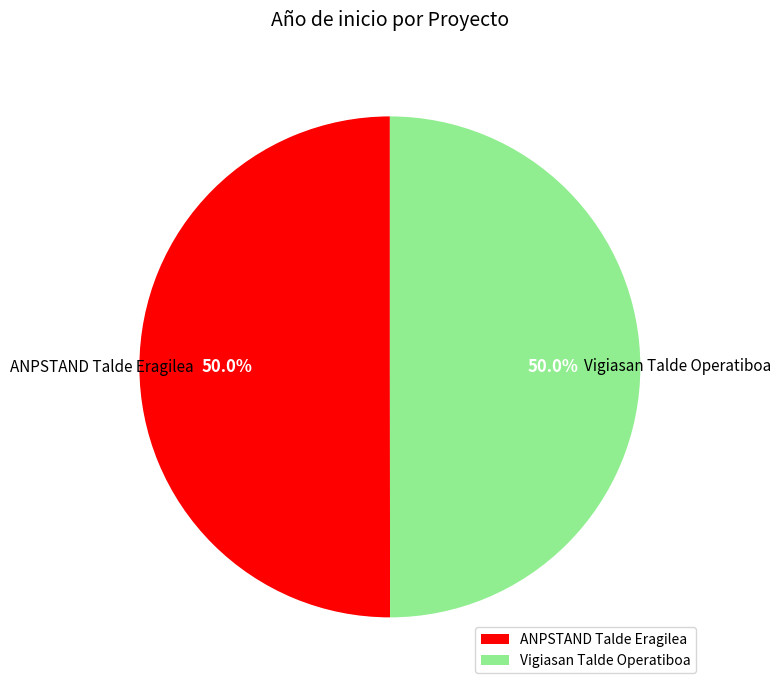

What percentage is NOT represented by Vigiasan Talde Operatiboa?

50.0%